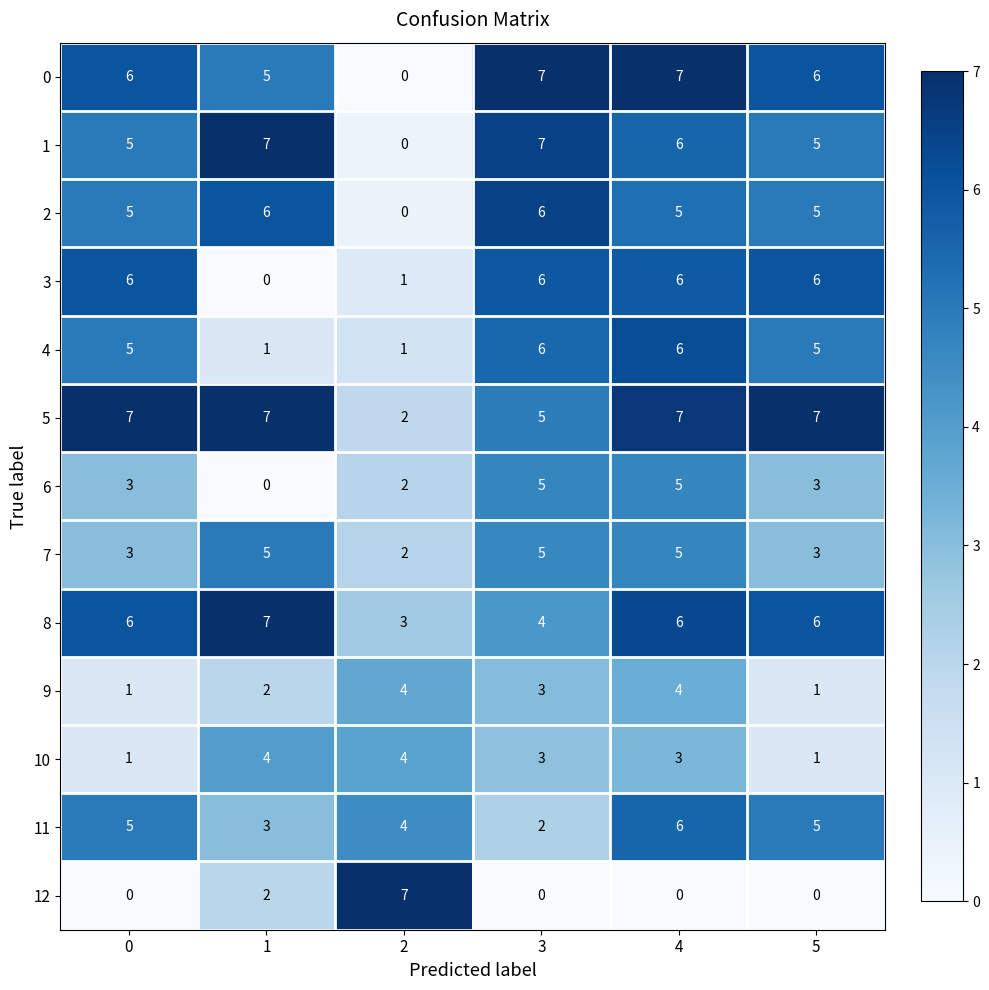

At which category is the sum across all series the highest?

4